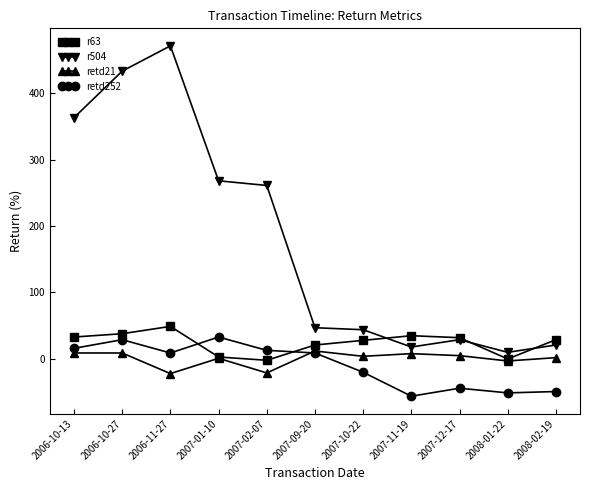

Is this an area chart (filled region under the line)?

No